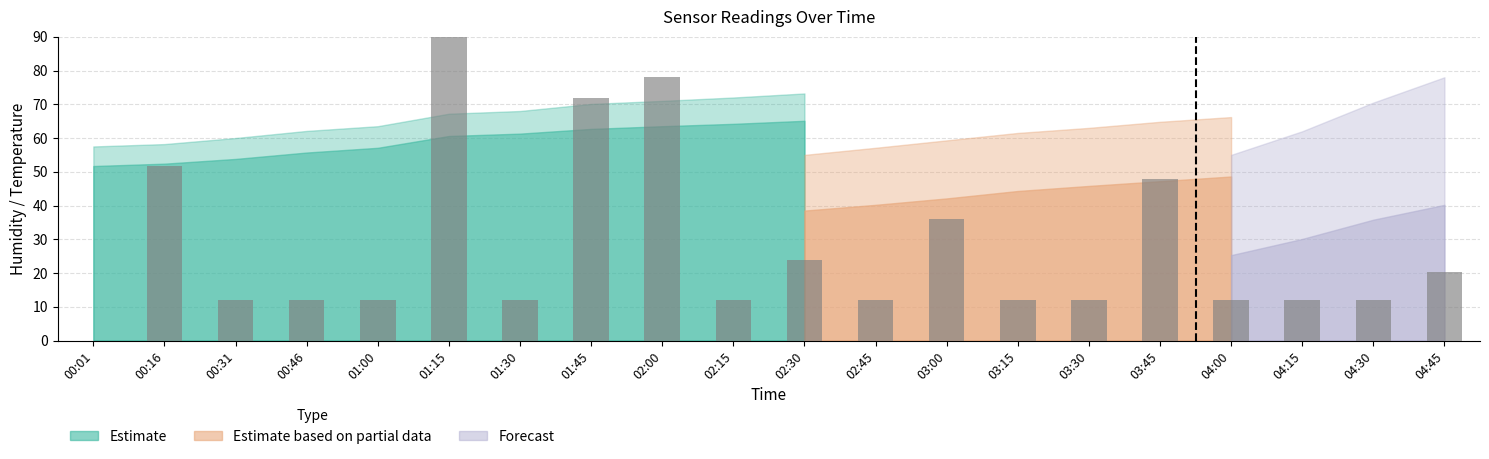

List the labels in order of value, smallest first.

00:01, 00:31, 00:46, 01:00, 01:30, 02:15, 02:45, 03:15, 03:30, 04:00, 04:15, 04:30, 04:45, 02:30, 03:00, 03:45, 00:16, 01:45, 02:00, 01:15